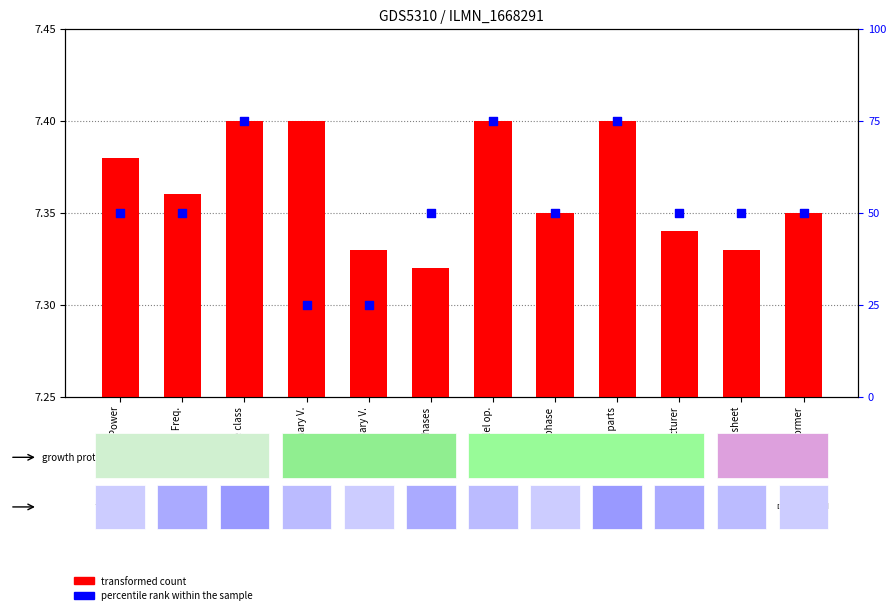

Which series has the largest total across all categories?

percentile rank within the sample